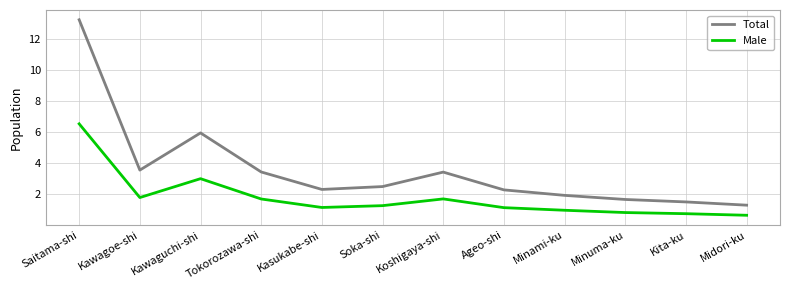

Reading left to right, extract all data points from this chart.

Total: 13.2	3.5	5.9	3.4	2.3	2.5	3.4	2.3	1.9	1.7	1.5	1.3
Male: 6.5	1.8	3.0	1.7	1.1	1.3	1.7	1.1	1.0	0.8	0.7	0.6